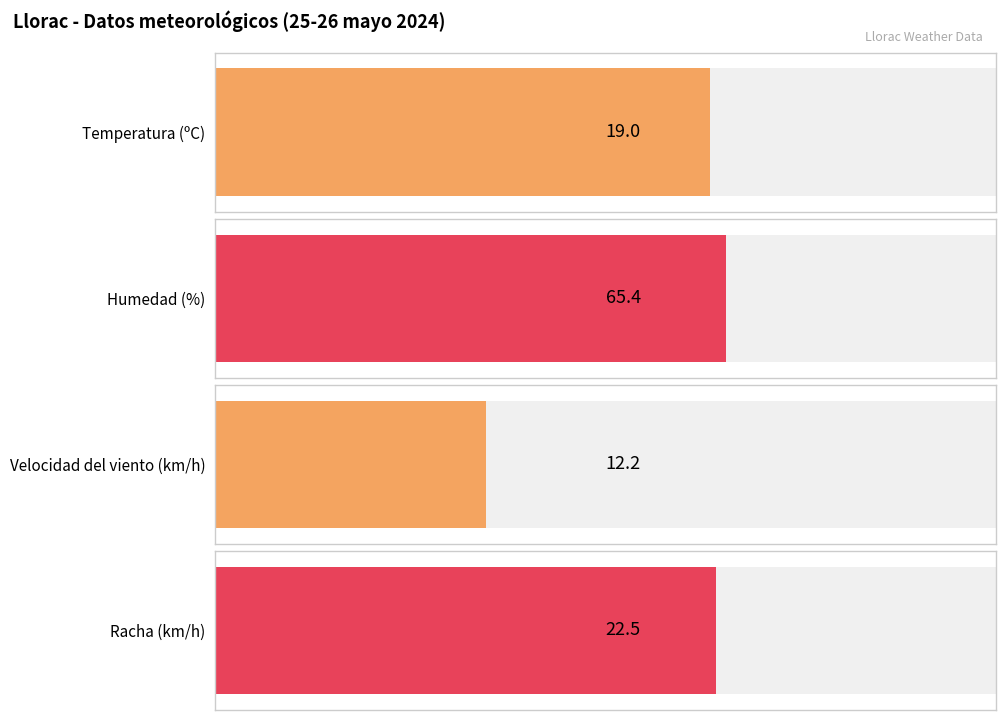

True or false: Racha (km/h) has a value of 46.1 at 20:00.

False